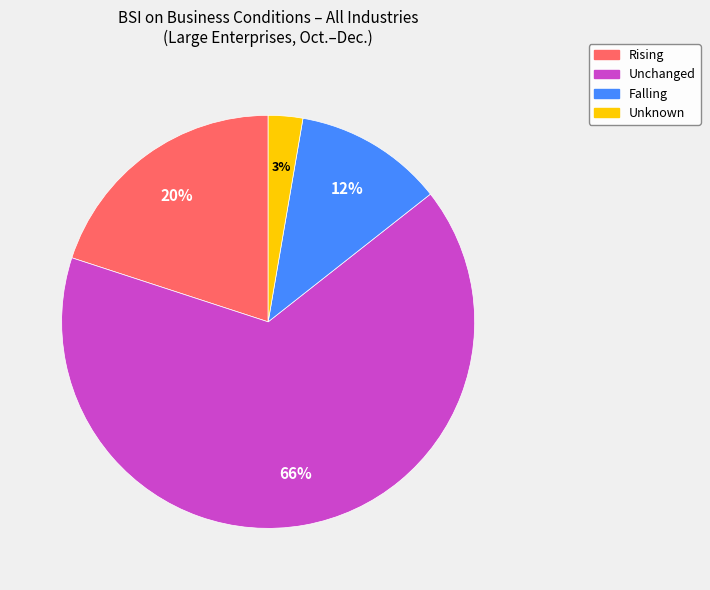

To the nearest percent, what is the average slice percentage?

25%